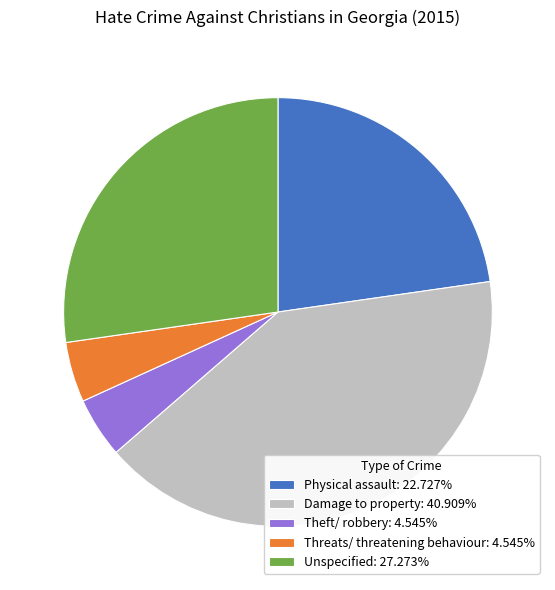

Does Threats/ threatening behaviour: 4.545% account for over 50% of the chart?

No